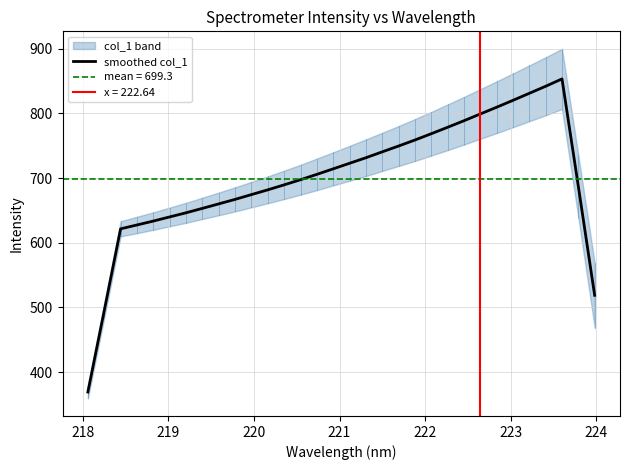

What is the smallest value displayed?

369.3